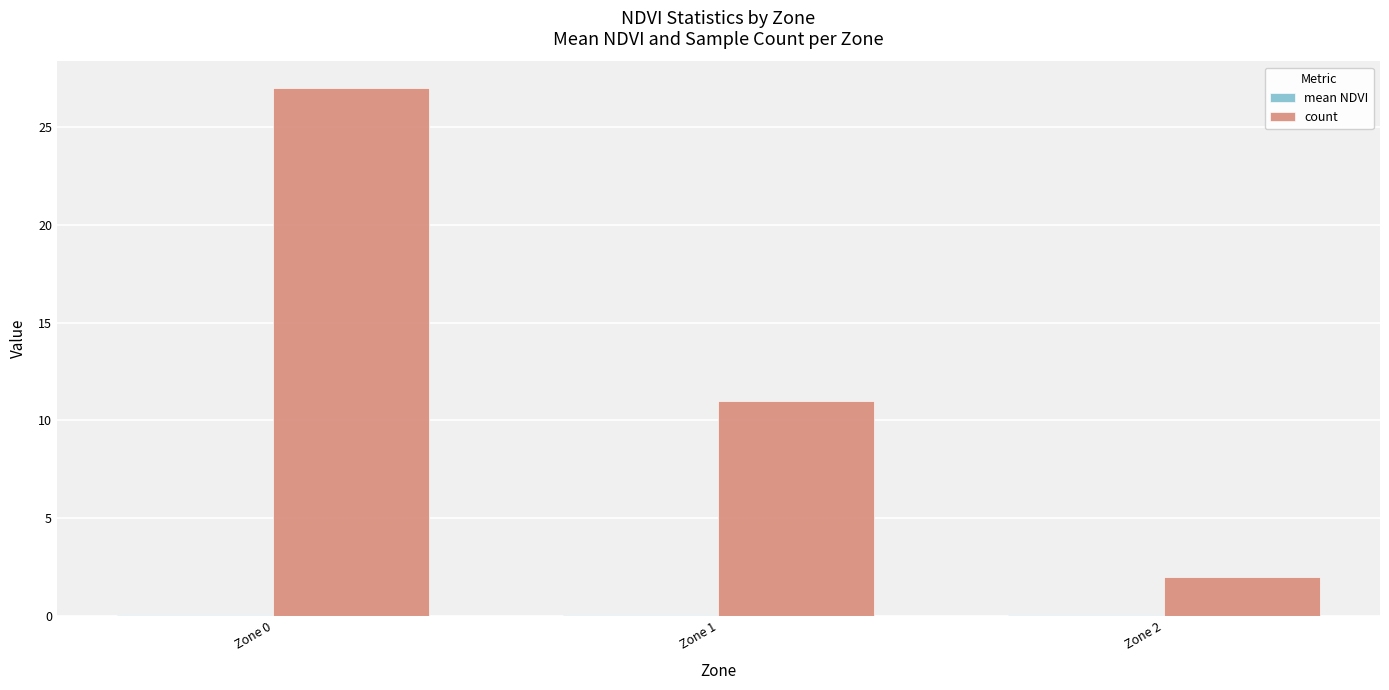

What is the total value across all series at Zone 2?

2.1